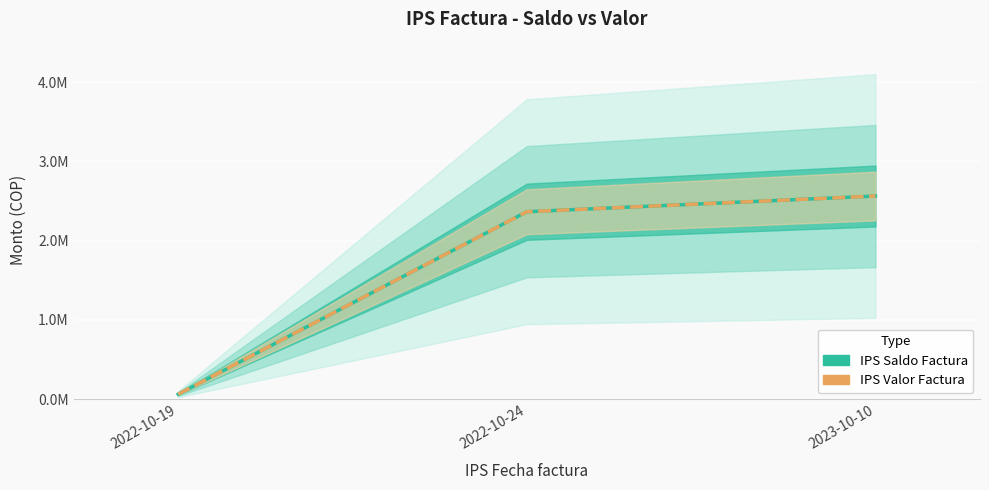

How many lines are shown in the chart?

2